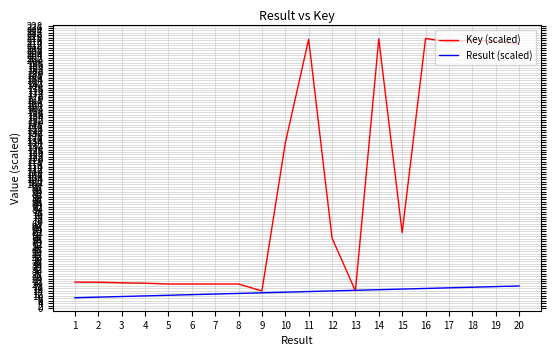

Between 11 and 14, which is larger?

14